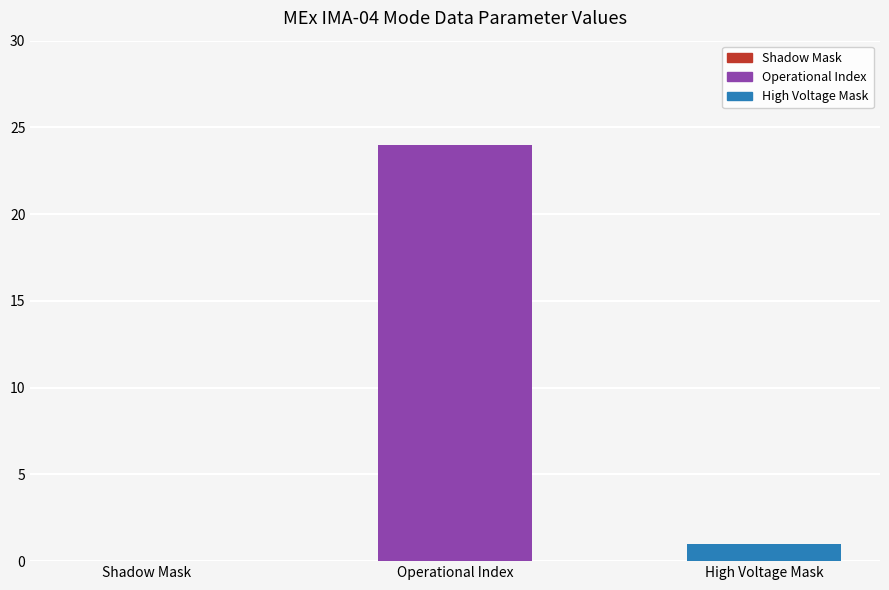

What is the greatest value displayed?

24